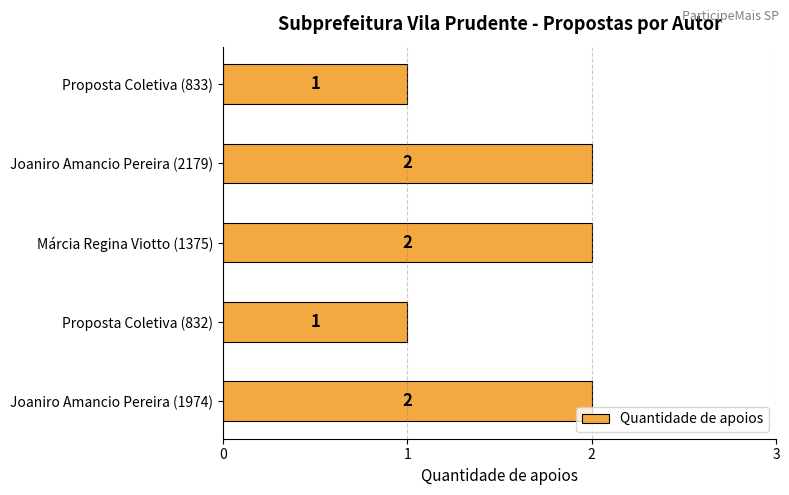

Reading bottom to top, transcribe all the data shown in this chart.

Joaniro Amancio Pereira (1974)=2	Proposta Coletiva (832)=1	Márcia Regina Viotto (1375)=2	Joaniro Amancio Pereira (2179)=2	Proposta Coletiva (833)=1